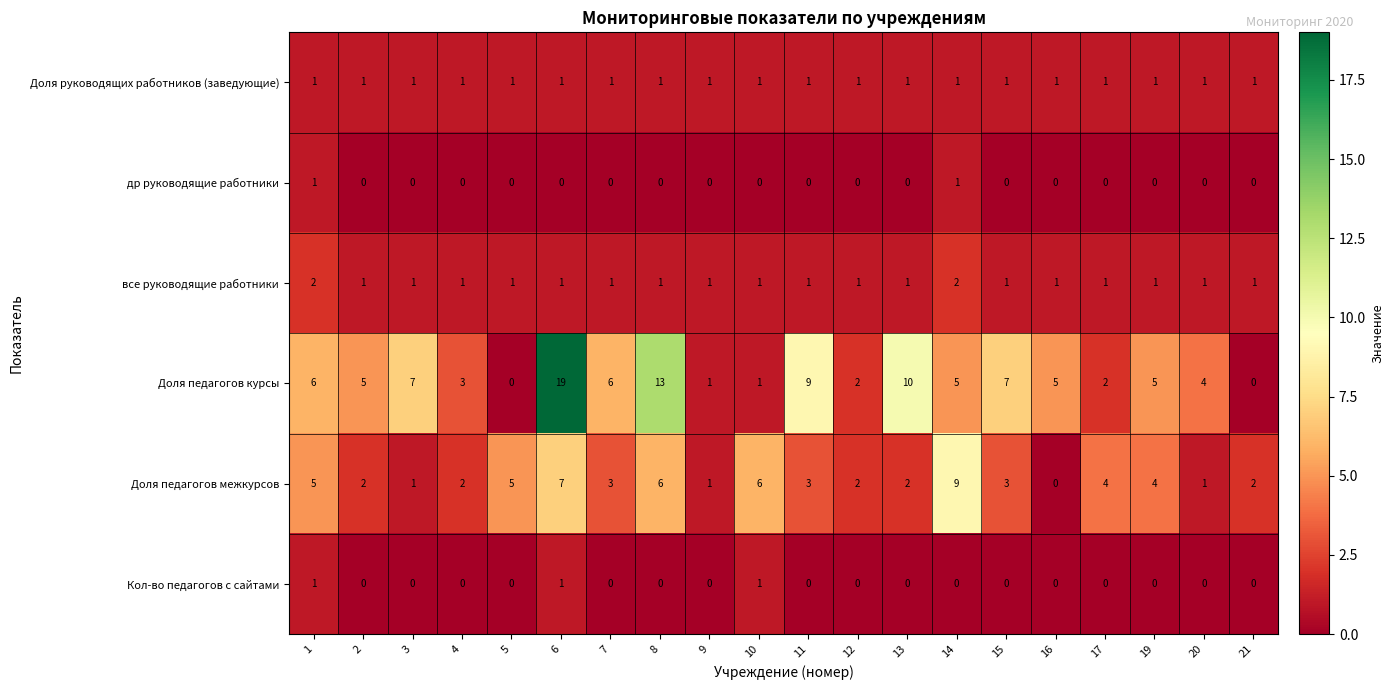

Which series changed the most between 16 and 17?

Доля педагогов межкурсов